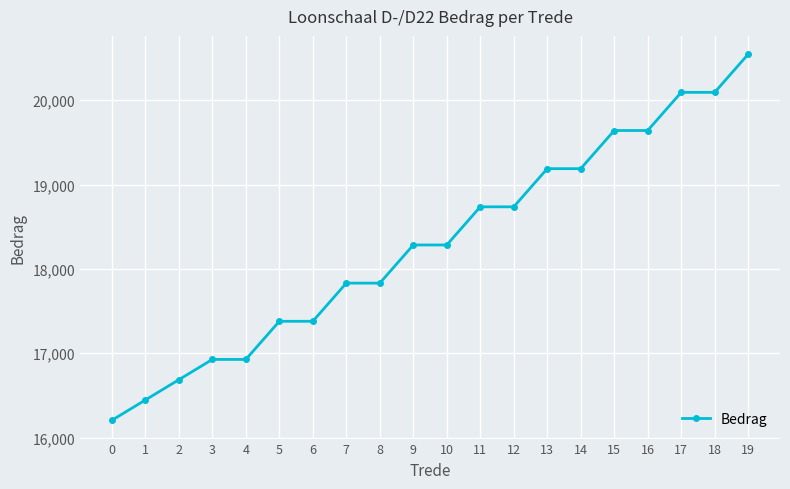

What is the change in value from 7 to 10?

+452.6